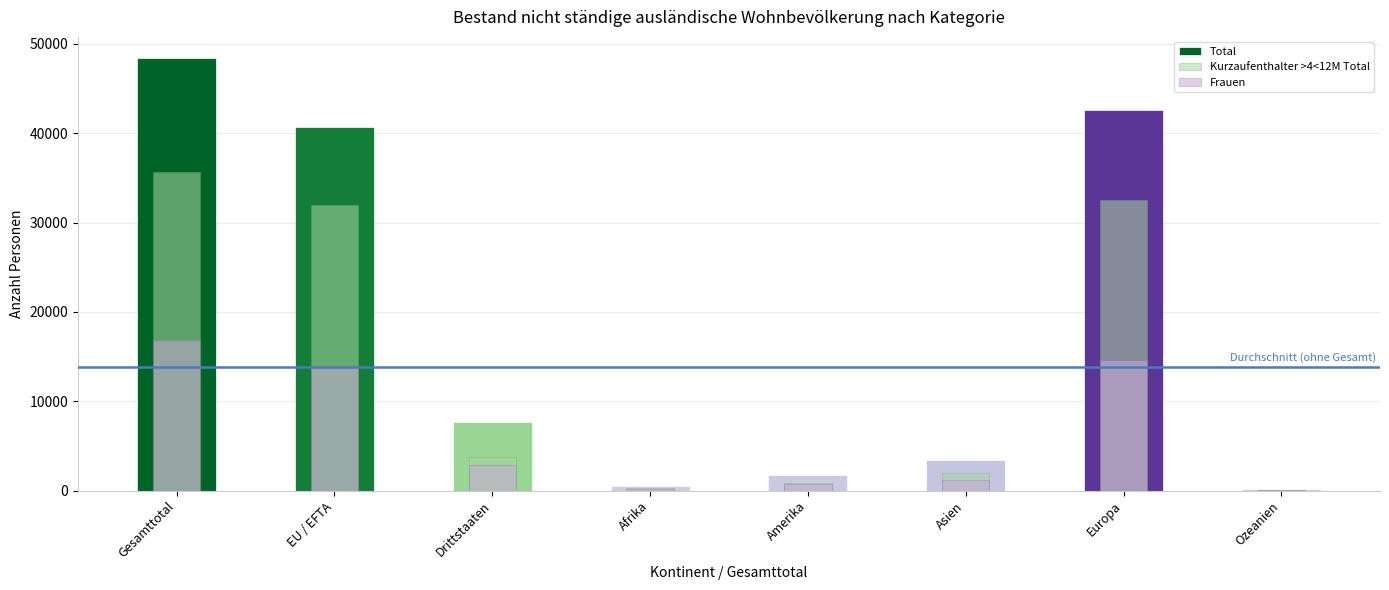

The Total series shows 2120 at Asien. True or false?

False